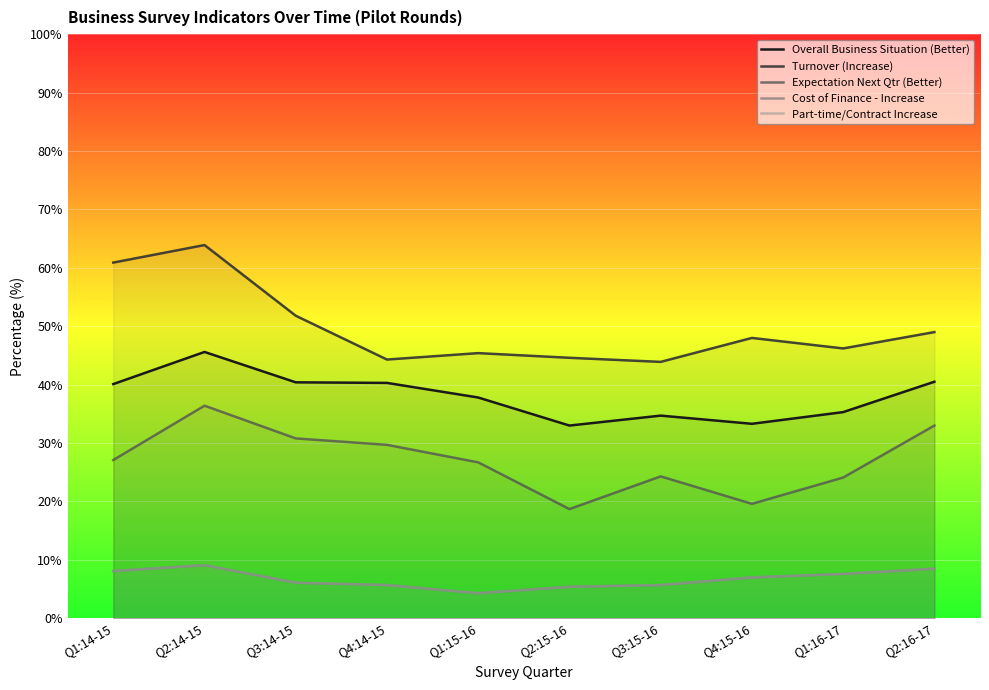

Where does the Overall Business Situation (Better) series first go above 40?

Q1:14-15